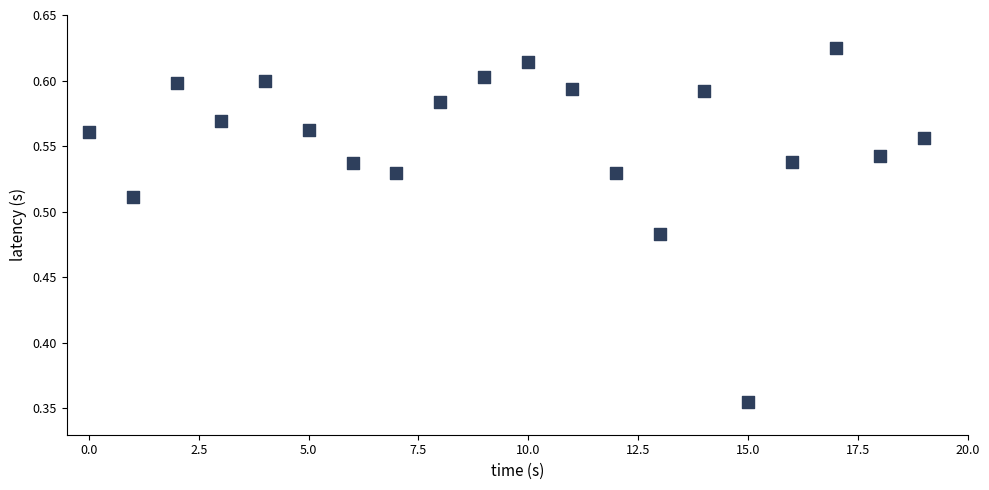

What is the range of Y values (max minus min)?

0.3